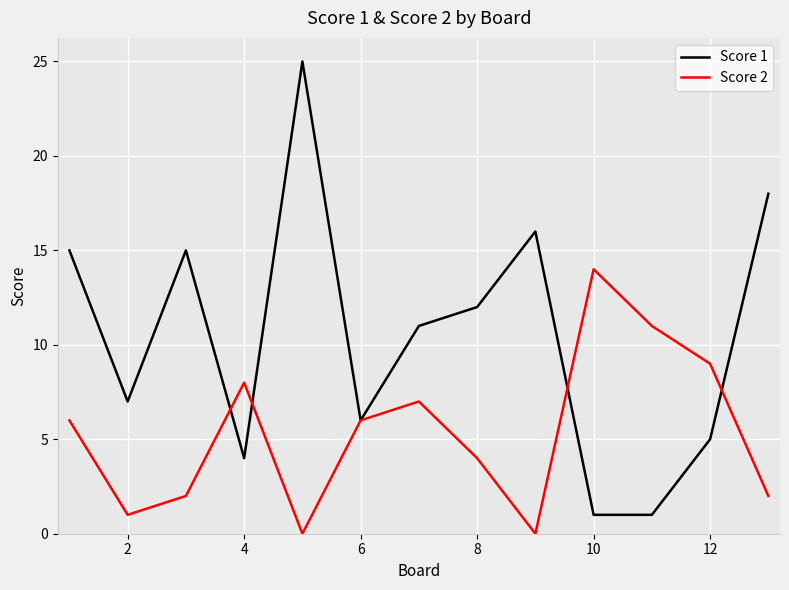

What is the sum of all Score 1 values?

136